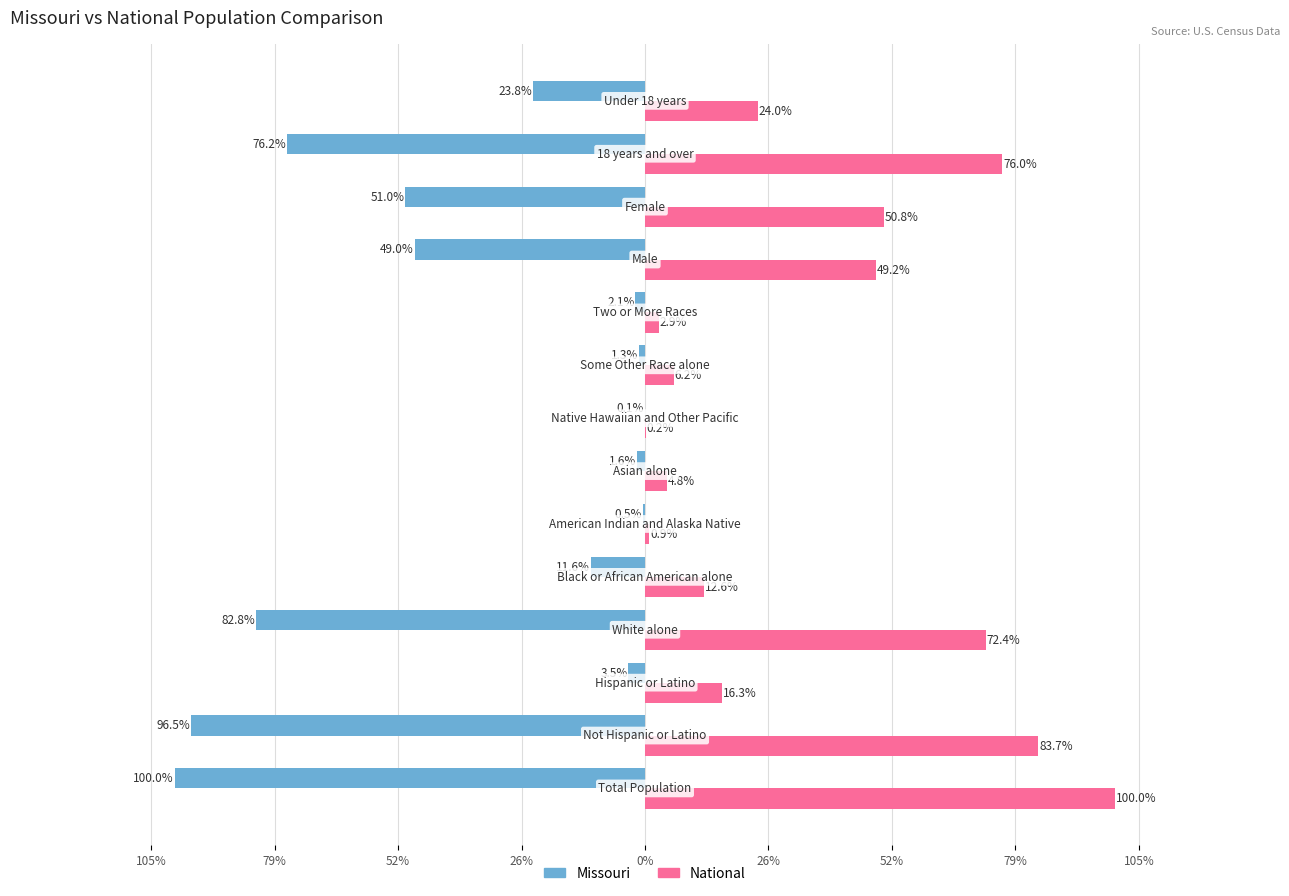

What are all the series names shown in the legend?

Missouri, National